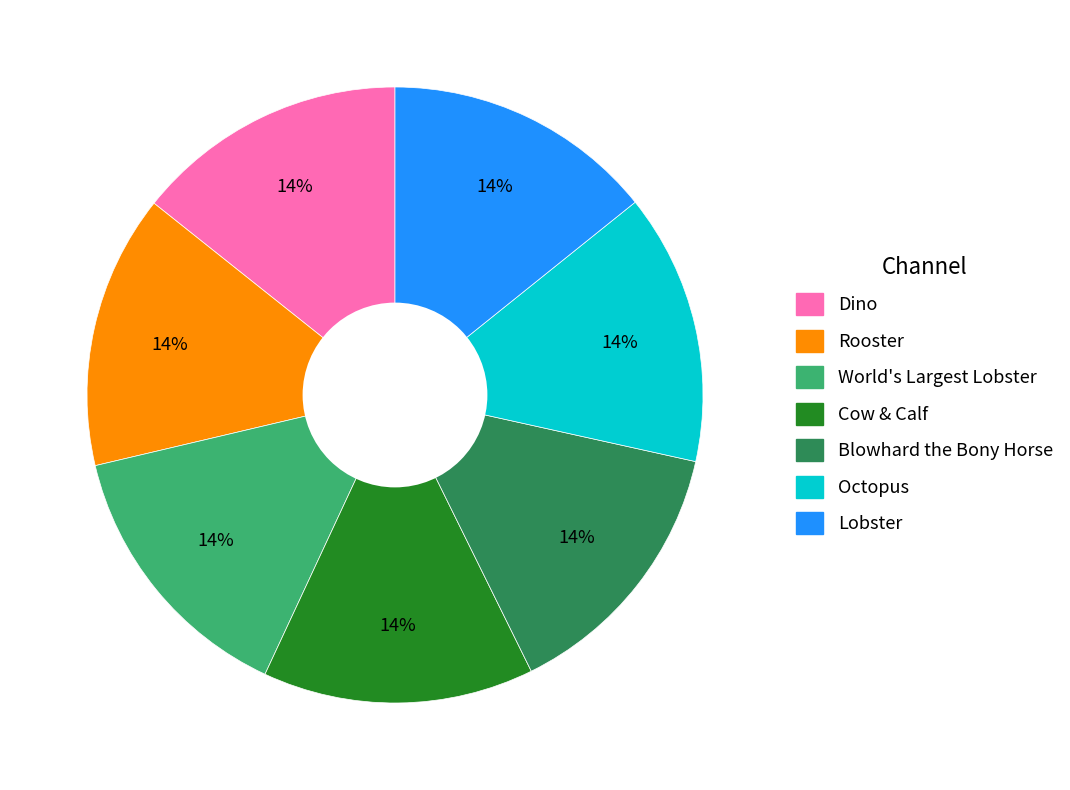

Combined, do Octopus and Dino account for over 50%?

No